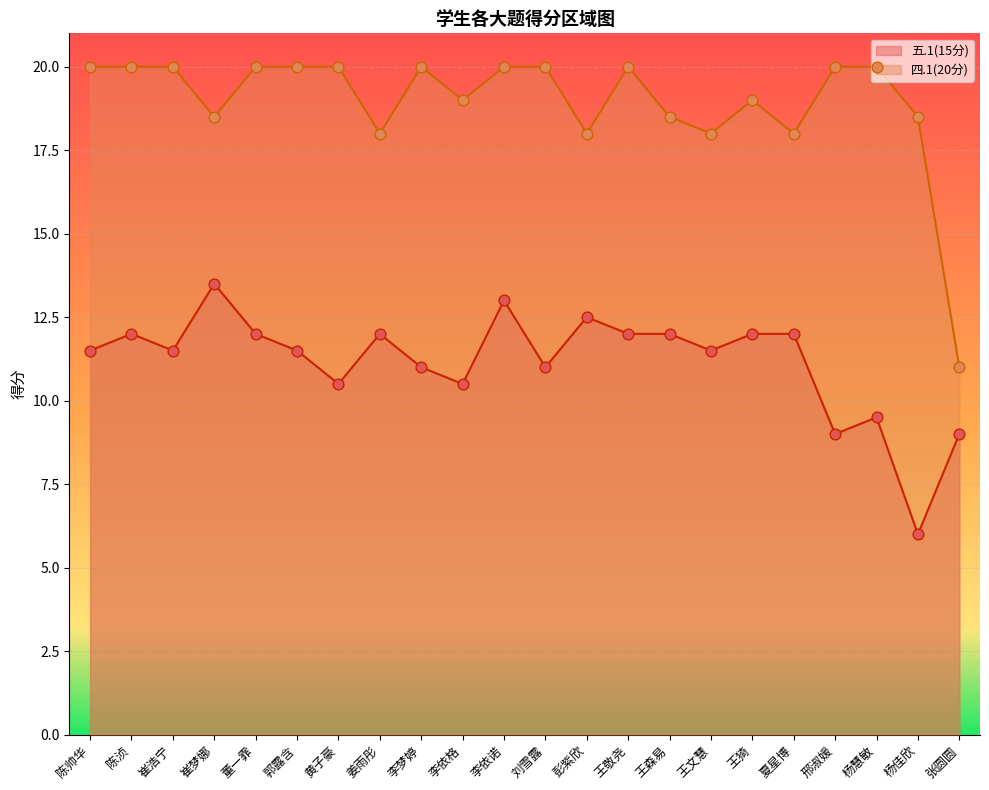

At how many categories does at least one series exceed 11?

21